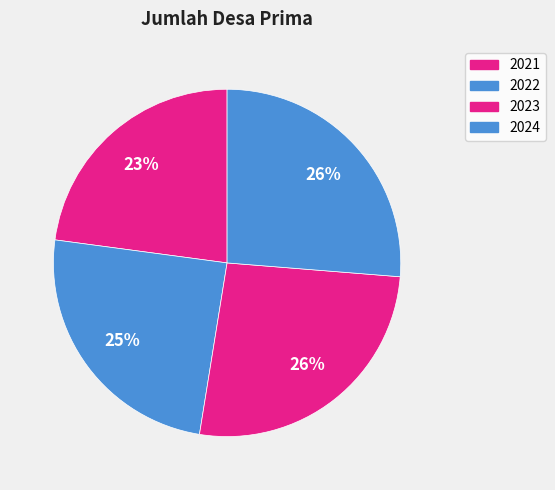

Does 2024 represent more than half of the total?

No